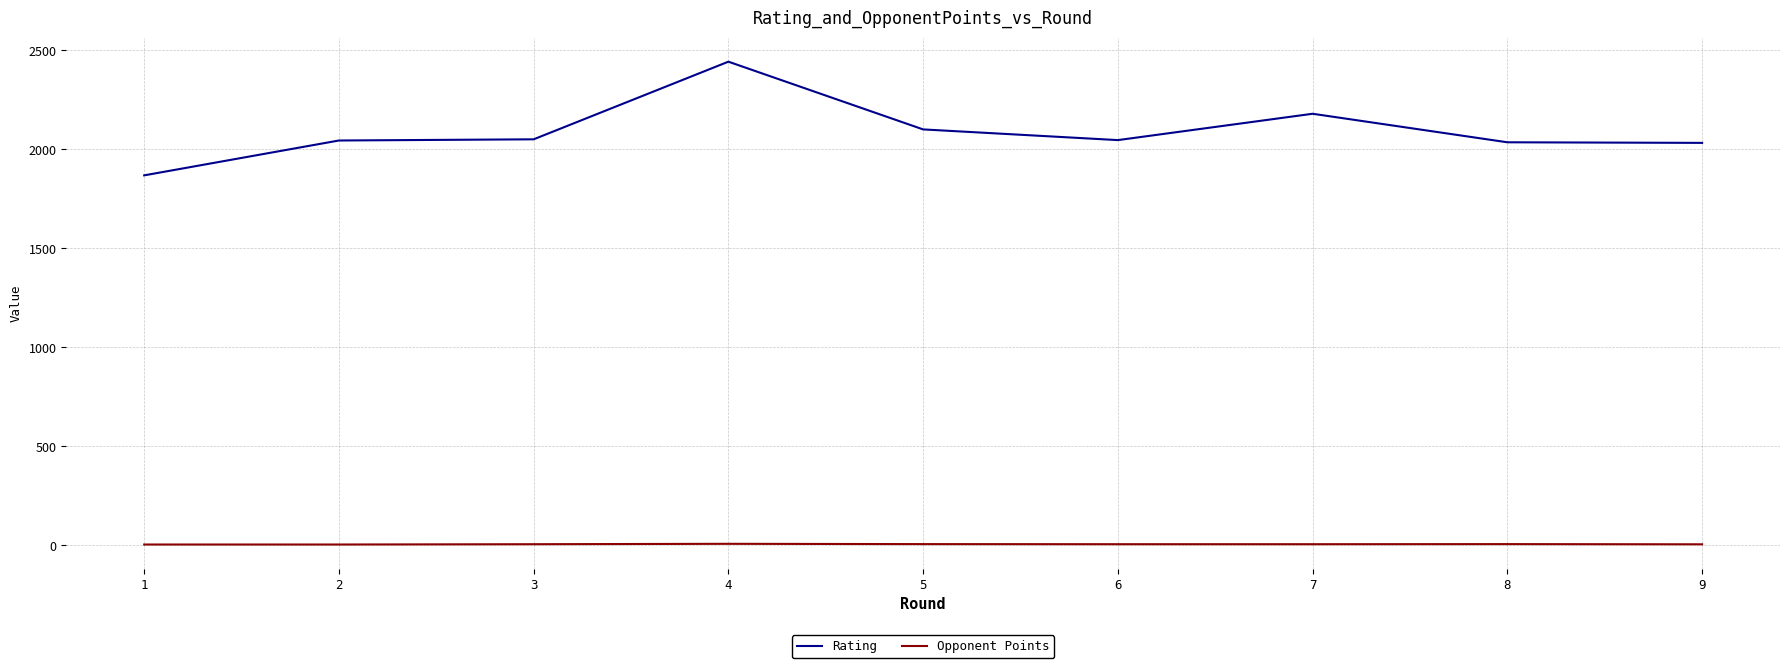

What is the difference between the Opponent Points values at 4 and 9?

2.5